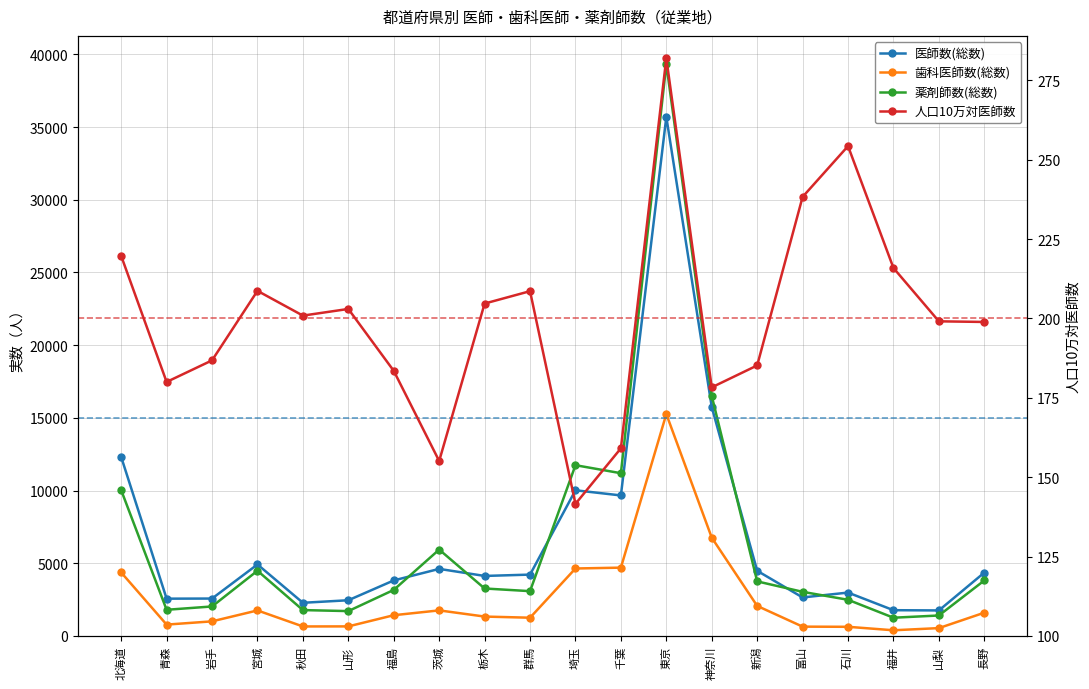

The value of 医師数(総数) at 福井 is 917.1. True or false?

False